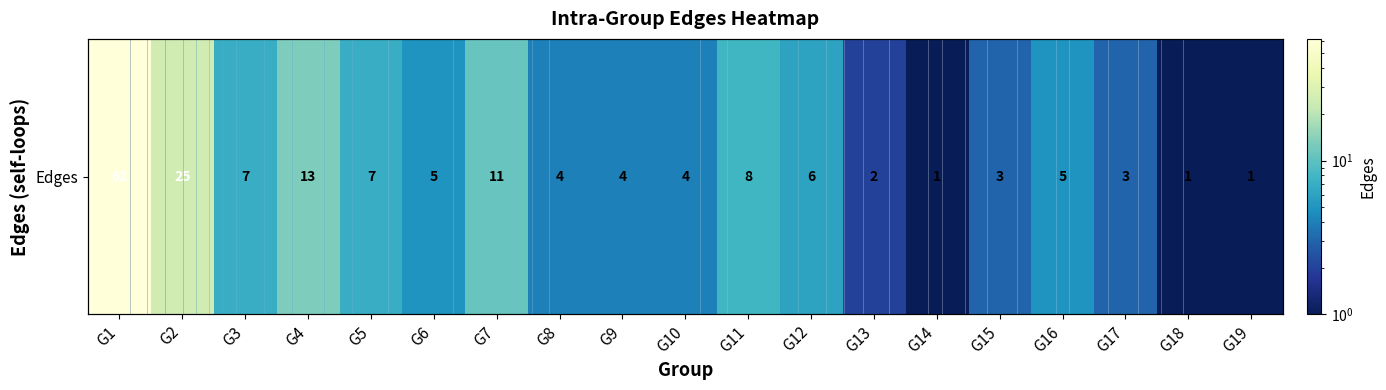

Is it true that the value at G19 is 1?

False